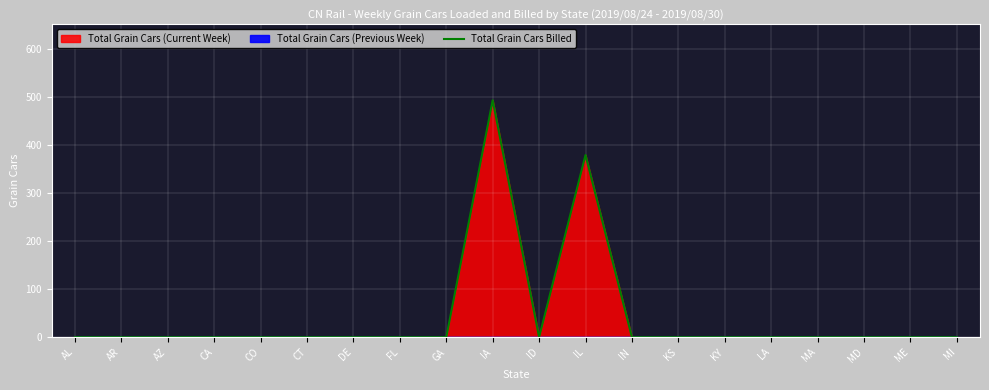

Is it true that Total Grain Cars Billed equals 194 at AZ?

False